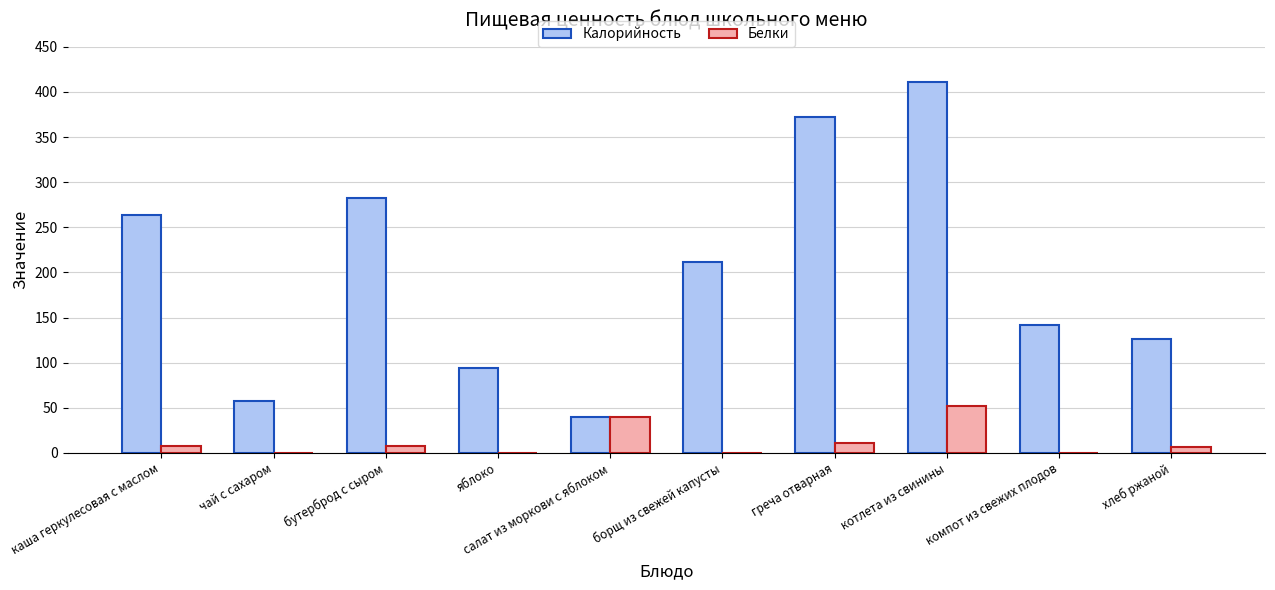

Which series changed the most between салат из моркови с яблоком and хлеб ржаной?

Калорийность